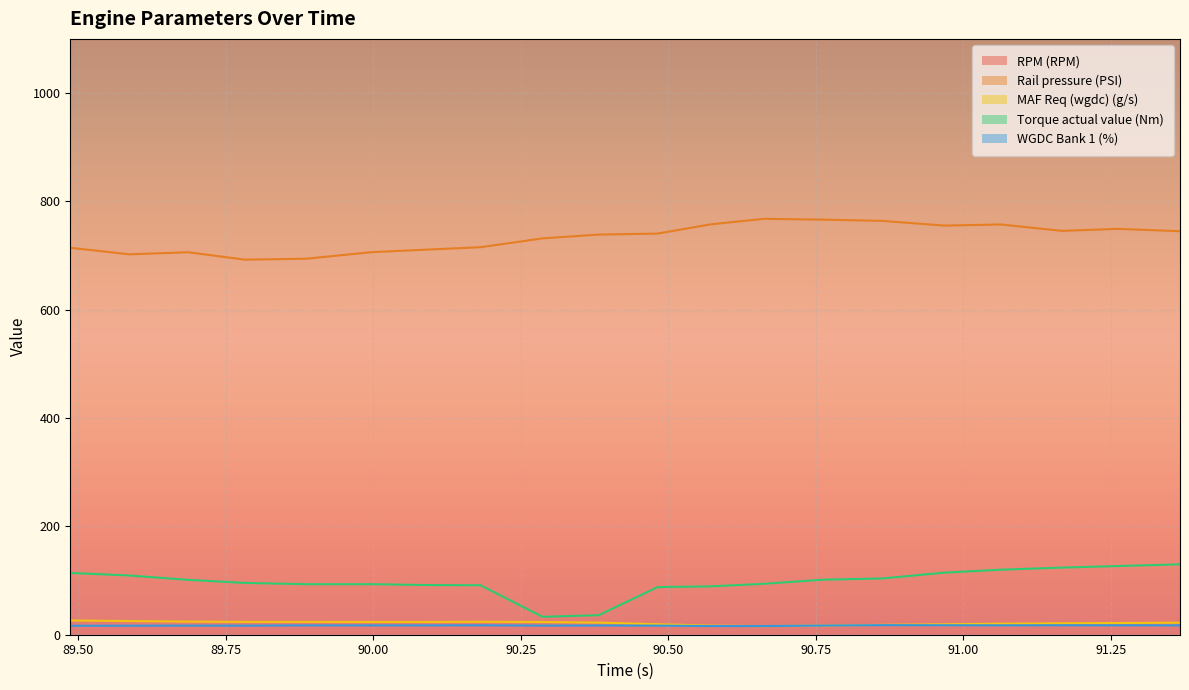

Reading right to left, what are all the values shown in this chart?

RPM (RPM): 91.367=1698.0	91.262=1695.0	91.167=1684.0	91.063=1689.0	90.968=1674.0	90.862=1696.0	90.762=1713.0	90.662=1648.0	90.572=1660.0	90.482=1861.0	90.382=2268.0	90.287=2451.0	90.182=2578.0	90.092=2546.0	89.997=2516.0	89.887=2519.0	89.783=2491.0	89.687=2485.0	89.587=2487.0	89.487=2474.0
Rail pressure (PSI): 91.367=744.9	91.262=749.3	91.167=745.6	91.063=757.4	90.968=755.3	90.862=764.0	90.762=766.3	90.662=767.8	90.572=757.6	90.482=740.6	90.382=738.7	90.287=731.7	90.182=715.4	90.092=711.0	89.997=706.2	89.887=694.2	89.783=692.4	89.687=706.1	89.587=702.3	89.487=714.3
MAF Req (wgdc) (g/s): 91.367=22.2	91.262=21.6	91.167=21.1	91.063=20.4	90.968=19.3	90.862=18.2	90.762=16.8	90.662=15.9	90.572=16.8	90.482=19.4	90.382=22.4	90.287=23.5	90.182=23.9	90.092=23.6	89.997=23.6	89.887=23.7	89.783=23.7	89.687=24.2	89.587=25.2	89.487=26.3
Torque actual value (Nm): 91.367=129.9	91.262=126.8	91.167=123.9	91.063=120.0	90.968=114.6	90.862=103.8	90.762=101.6	90.662=94.0	90.572=89.3	90.482=87.9	90.382=36.0	90.287=33.1	90.182=91.3	90.092=91.7	89.997=93.3	89.887=93.3	89.783=95.6	89.687=101.3	89.587=109.3	89.487=114.1
WGDC Bank 1 (%): 91.367=17.2	91.262=17.3	91.167=17.4	91.063=17.3	90.968=17.5	90.862=17.7	90.762=16.9	90.662=16.0	90.572=16.0	90.482=16.8	90.382=17.0	90.287=16.8	90.182=17.3	90.092=17.2	89.997=17.2	89.887=17.2	89.783=16.7	89.687=16.8	89.587=16.6	89.487=16.5